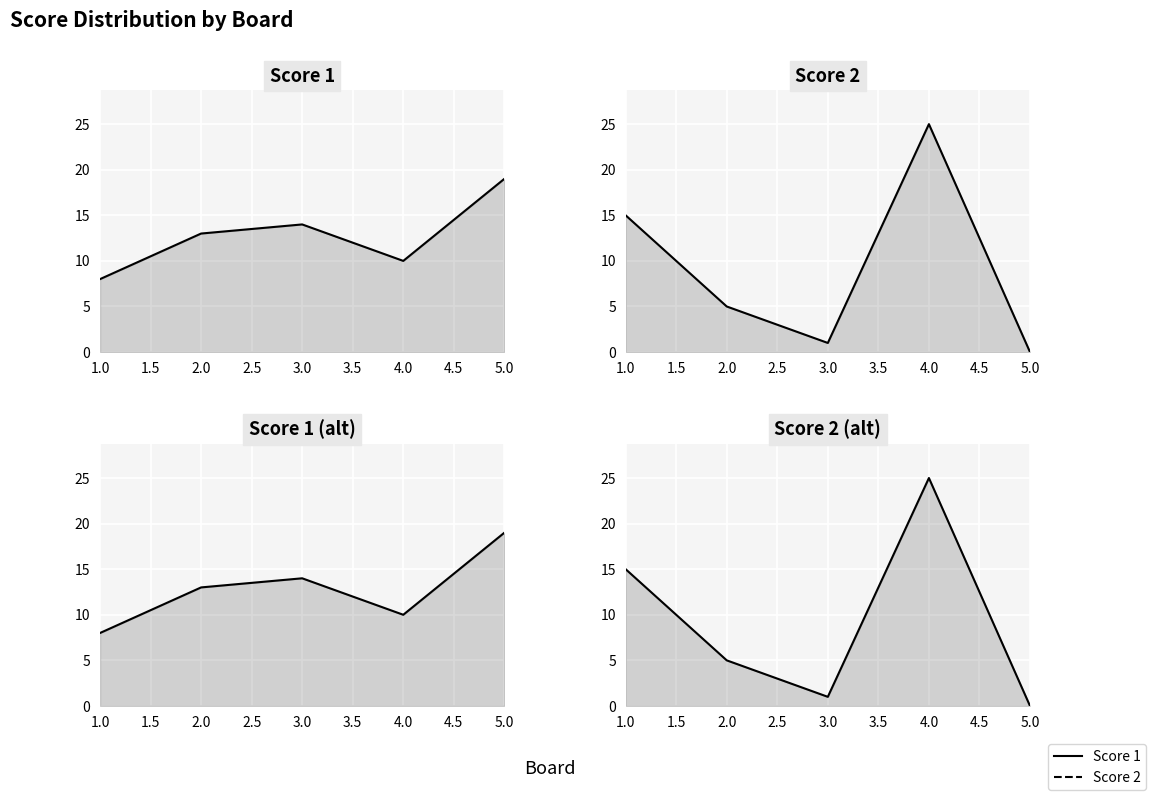

What is the value of the Score 1 point at the 1st from the left?

8